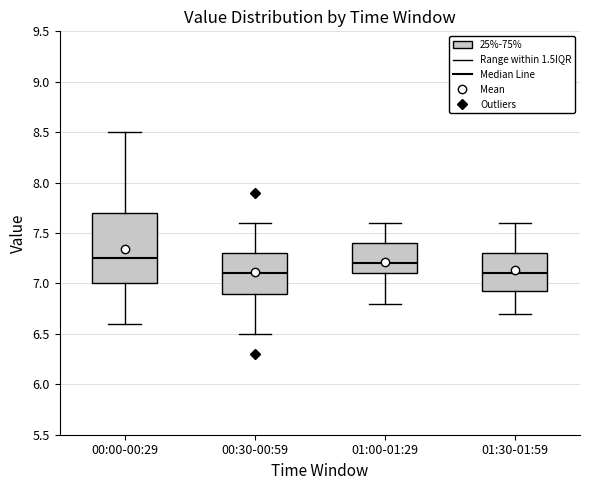

Reading left to right, transcribe this box plot: for each box, give where its median line is, the range the box spans, and where its two whiskers end, as read against the y-axis. The values are not printed on the chart, so give them approximately, as read against the axis.

00:00-00:29: median 7.25, box 7.00 to 7.70, whiskers 6.60 to 8.50
00:30-00:59: median 7.10, box 6.90 to 7.30, whiskers 6.50 to 7.60
01:00-01:29: median 7.20, box 7.10 to 7.40, whiskers 6.80 to 7.60
01:30-01:59: median 7.10, box 6.95 to 7.30, whiskers 6.70 to 7.60